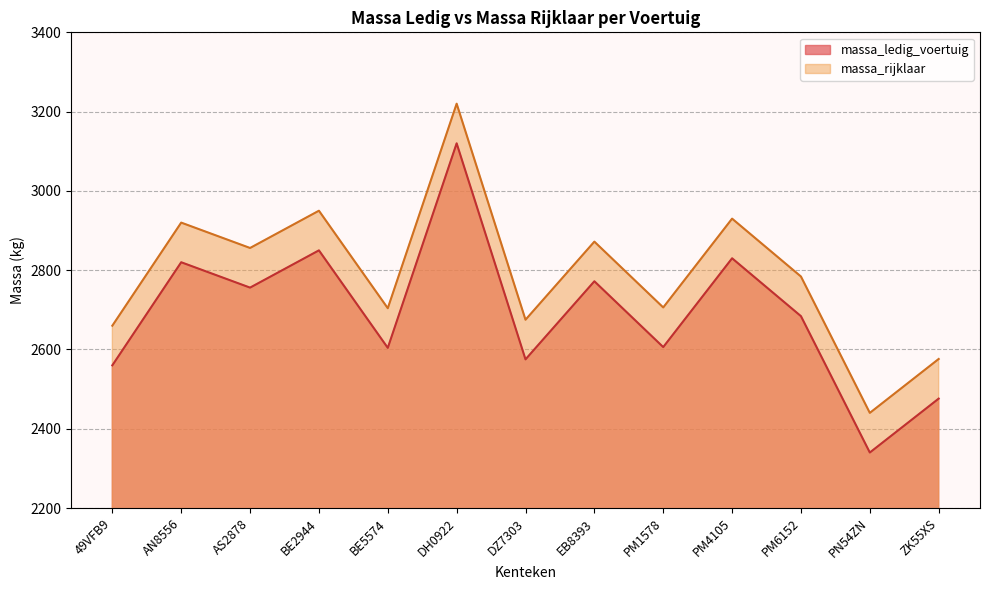

Reading left to right, extract all data points from this chart.

massa_ledig_voertuig: 2560	2820	2756	2850	2604	3120	2575	2772	2606	2830	2684	2340	2476
massa_rijklaar: 2660	2920	2856	2950	2704	3220	2675	2872	2706	2930	2784	2440	2576